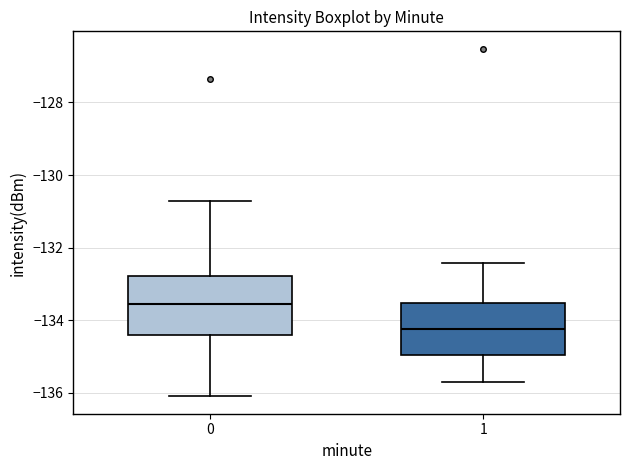

Where does the median line of the box at x = 1 sit on the y-axis? The values are not printed on the chart, so give them approximately, as read against the axis.

-134.2